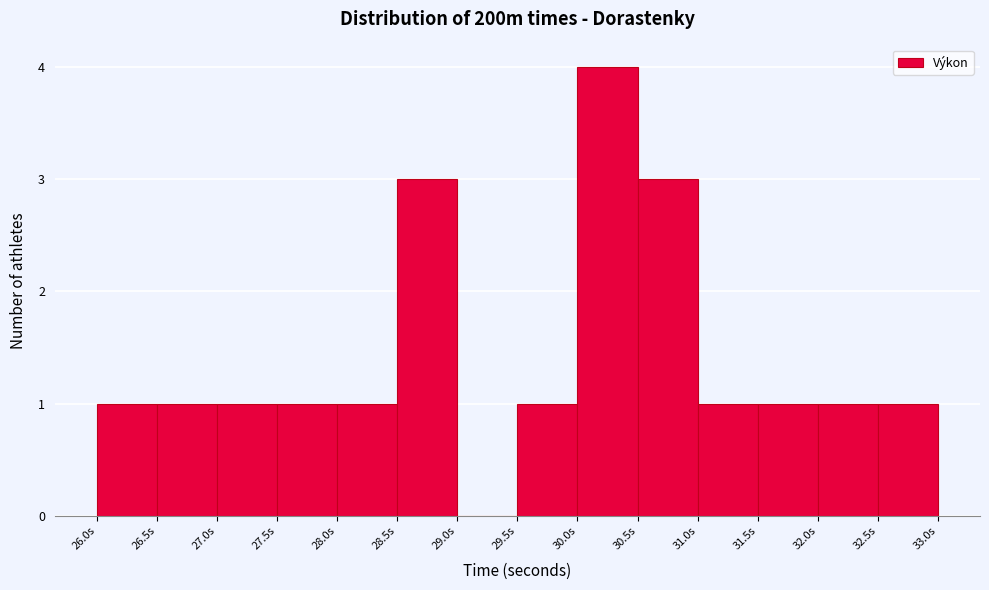

Reading left to right, transcribe this chart: for each bar, give the range it covers on the x-axis and its height. The values are not printed on the chart, so give them approximately, as read against the axis.

26.0 to 26.5: 1
26.5 to 27.0: 1
27.0 to 27.5: 1
27.5 to 28.0: 1
28.0 to 28.5: 1
28.5 to 29.0: 3
29.0 to 29.5: 0
29.5 to 30.0: 1
30.0 to 30.5: 4
30.5 to 31.0: 3
31.0 to 31.5: 1
31.5 to 32.0: 1
32.0 to 32.5: 1
32.5 to 33.0: 1